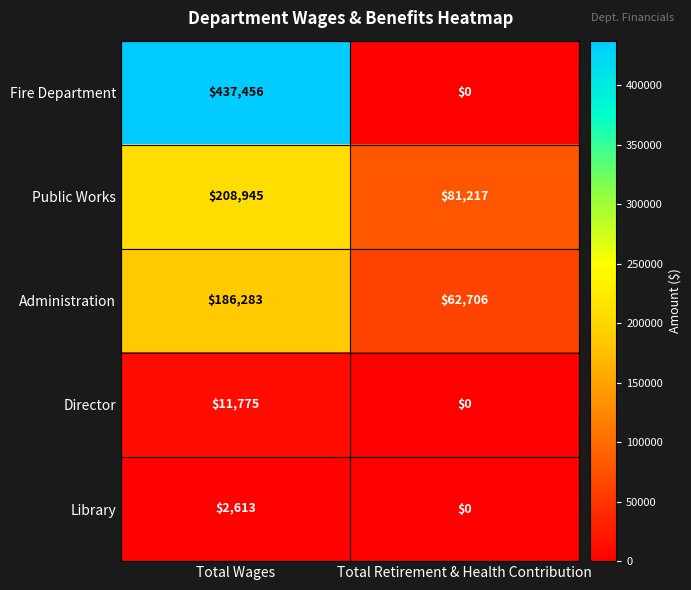

Reading left to right, transcribe all the data shown in this chart.

Fire Department: 437456	0
Public Works: 208945	81217
Administration: 186283	62706
Director: 11775	0
Library: 2613	0